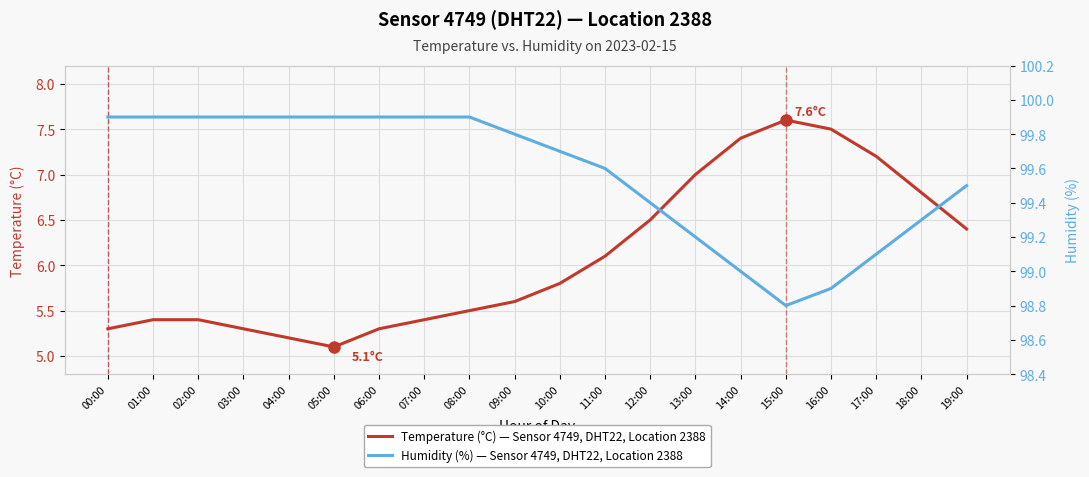

What value does the Temperature (°C) — Sensor 4749, DHT22, Location 2388 series have at 15:00?

7.6